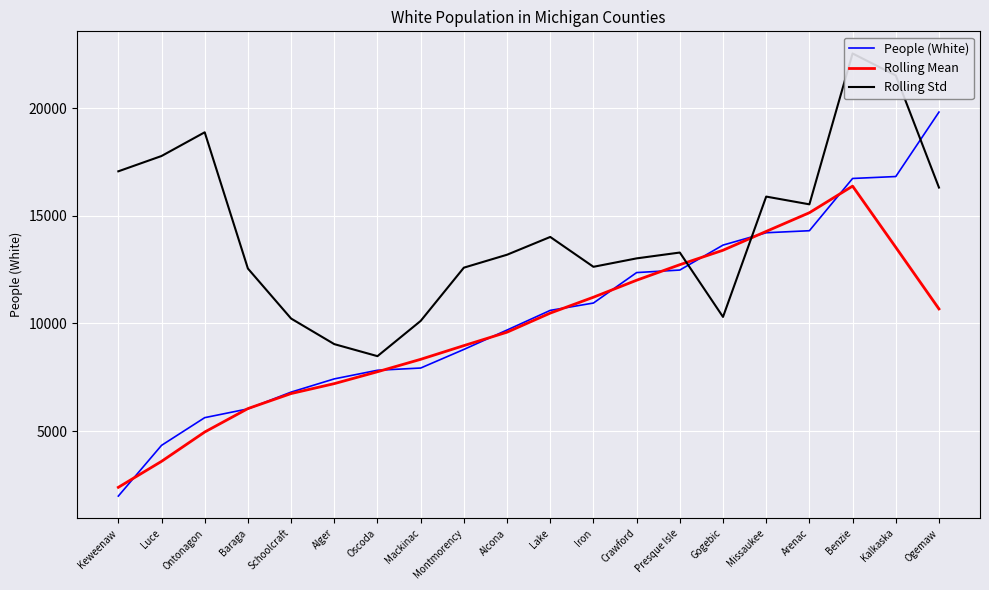

How many lines are shown in the chart?

3